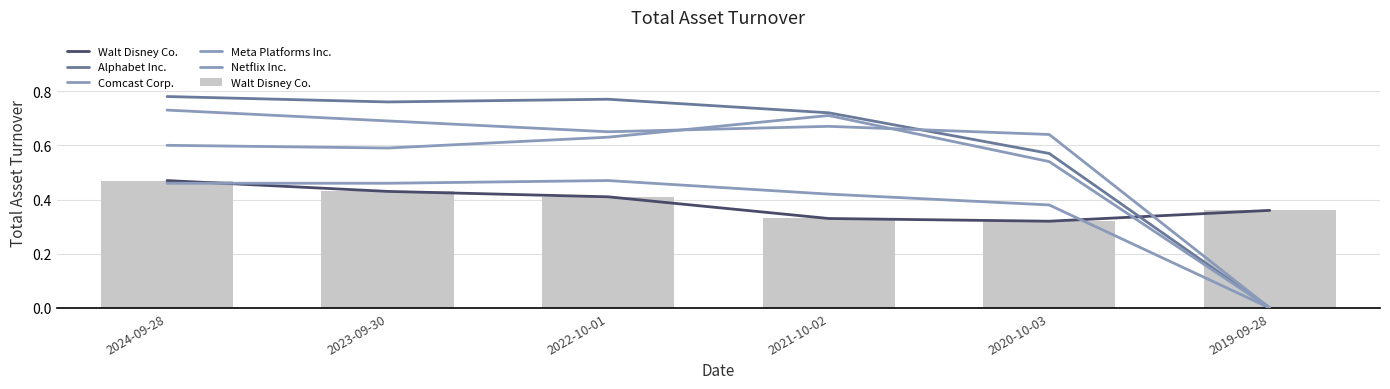

What position from the right is 2024-09-28?

6